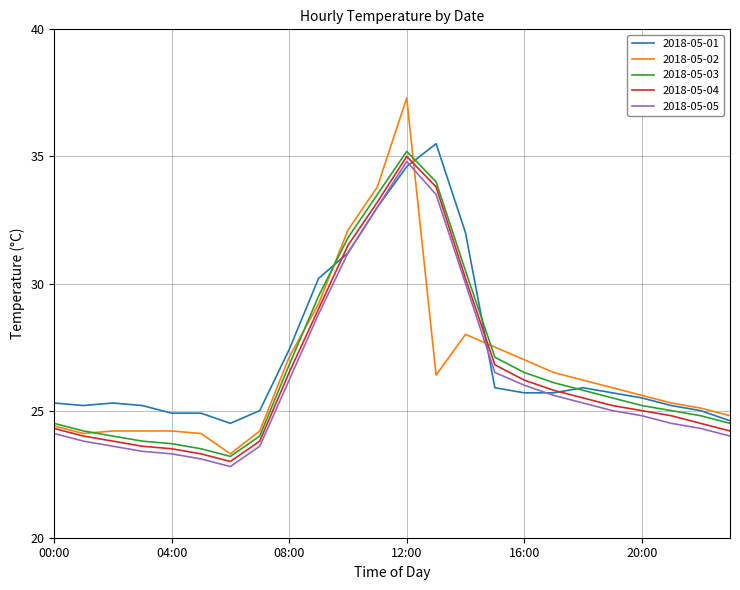

What is the greatest value displayed?

37.3